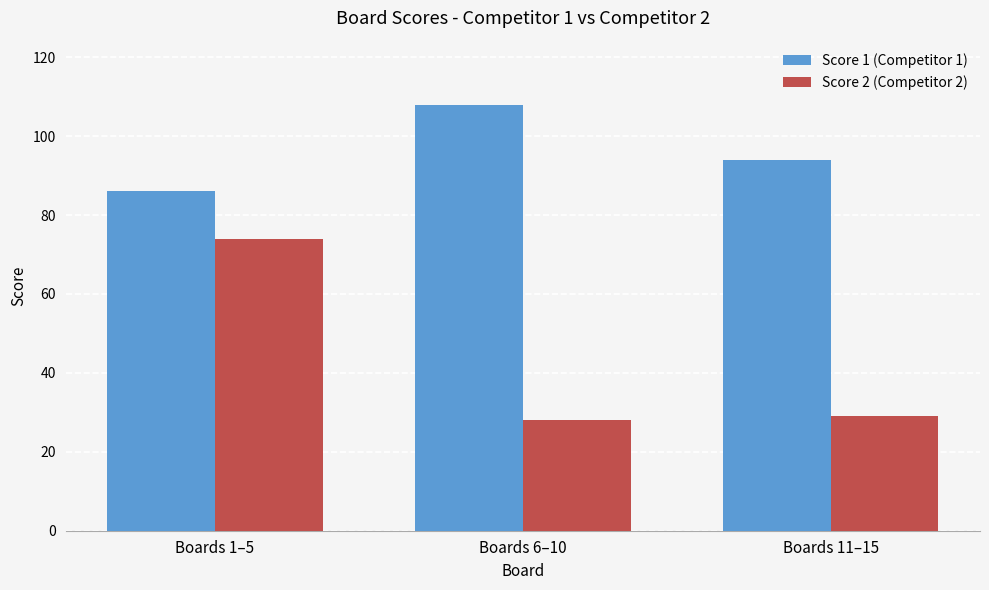

Count the number of data series in this chart.

2